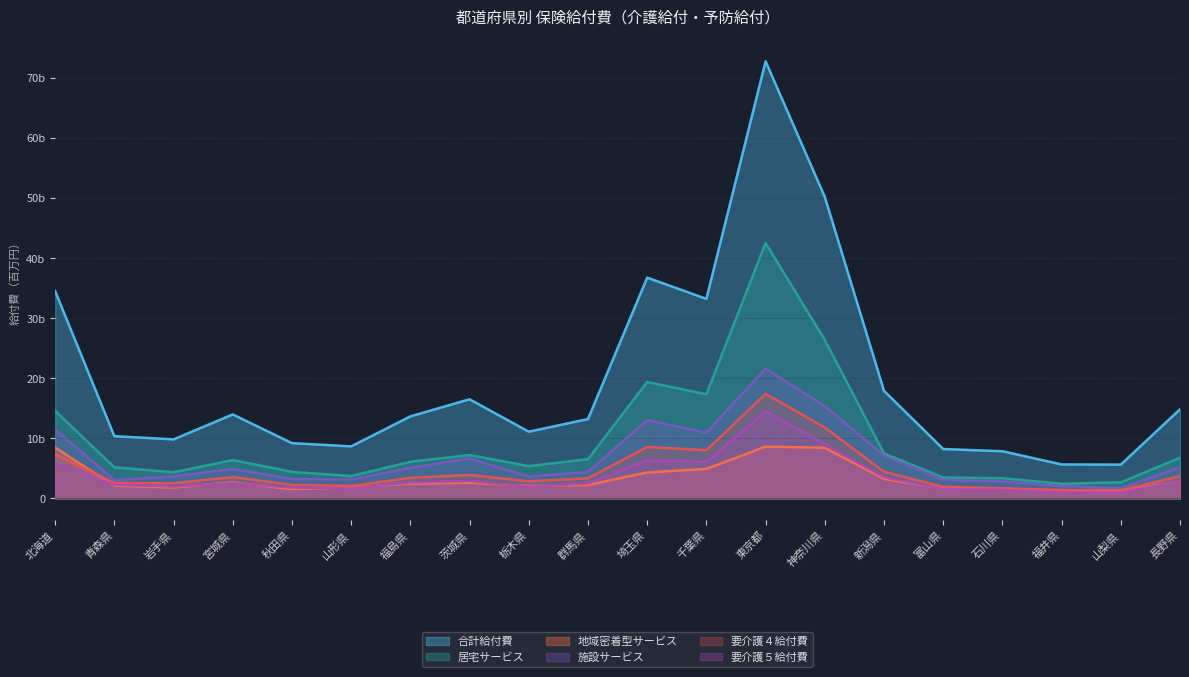

Where is 要介護５給付費 nearest to the value 7?

埼玉県